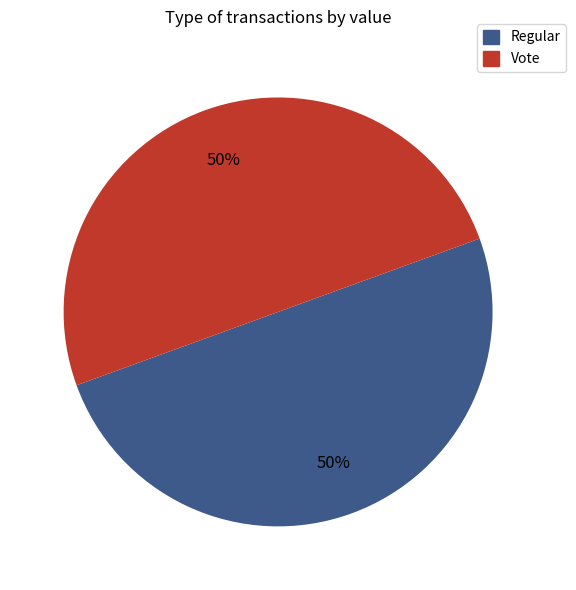

To the nearest percent, what is the average slice percentage?

50%